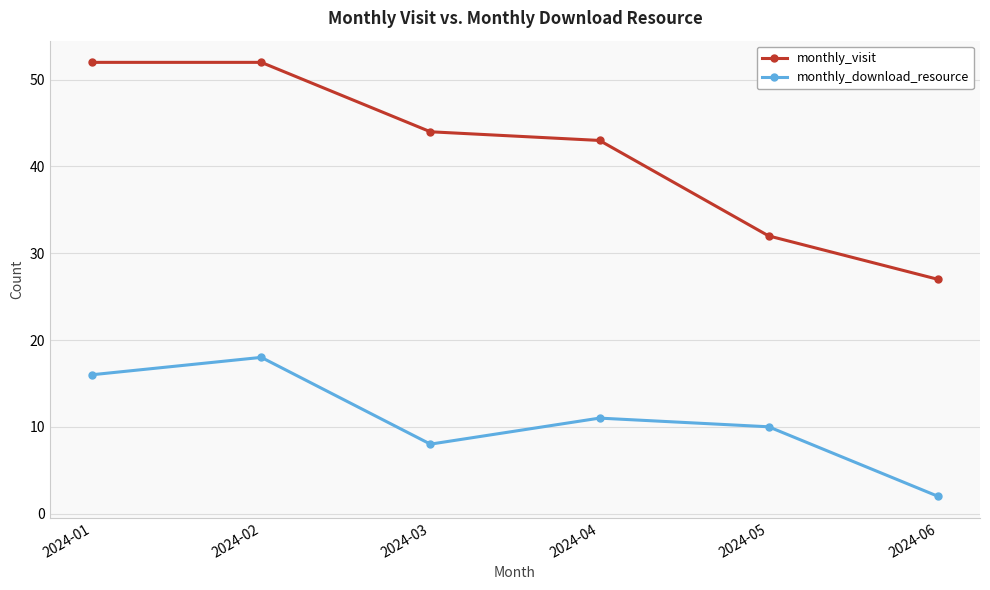

What is the value of the monthly_download_resource point at the 4th from the left?

11